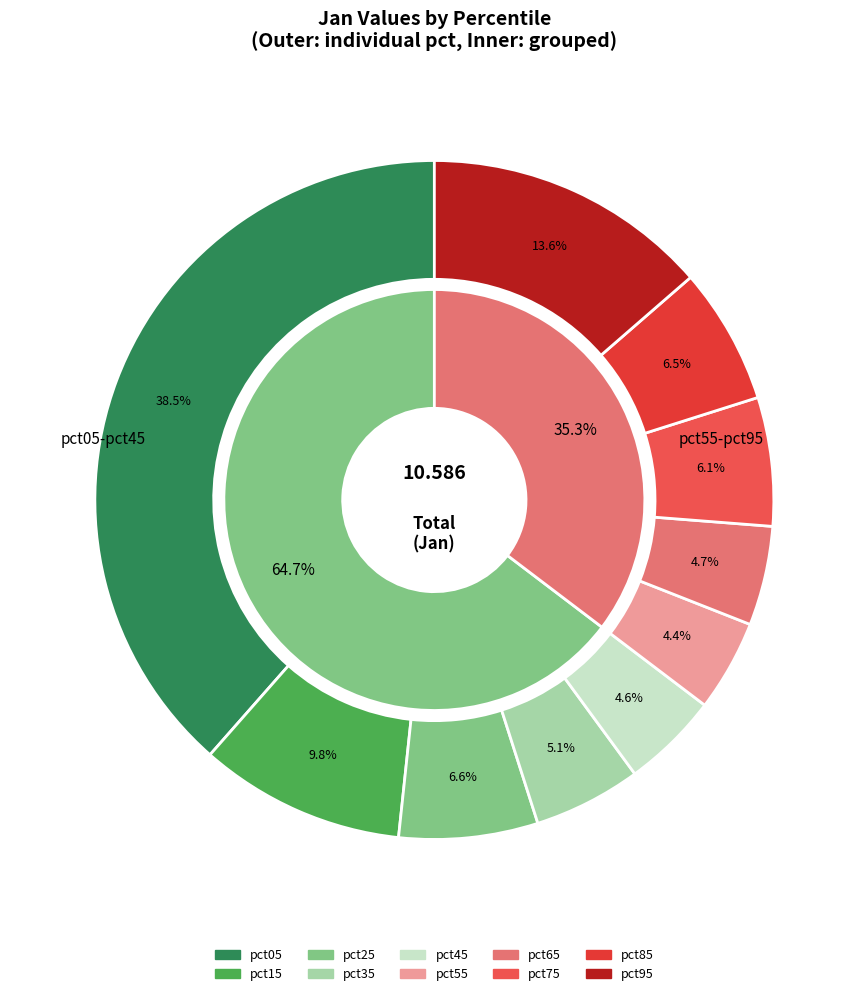

Is it true that pct65 is 5% of the pie?

True